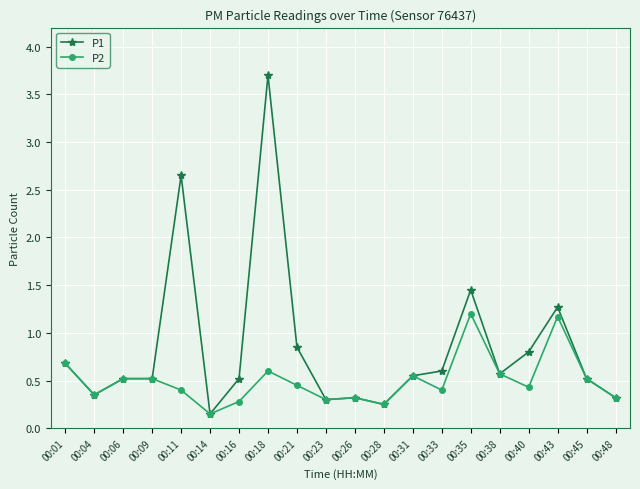

Which series has the largest total across all categories?

P1